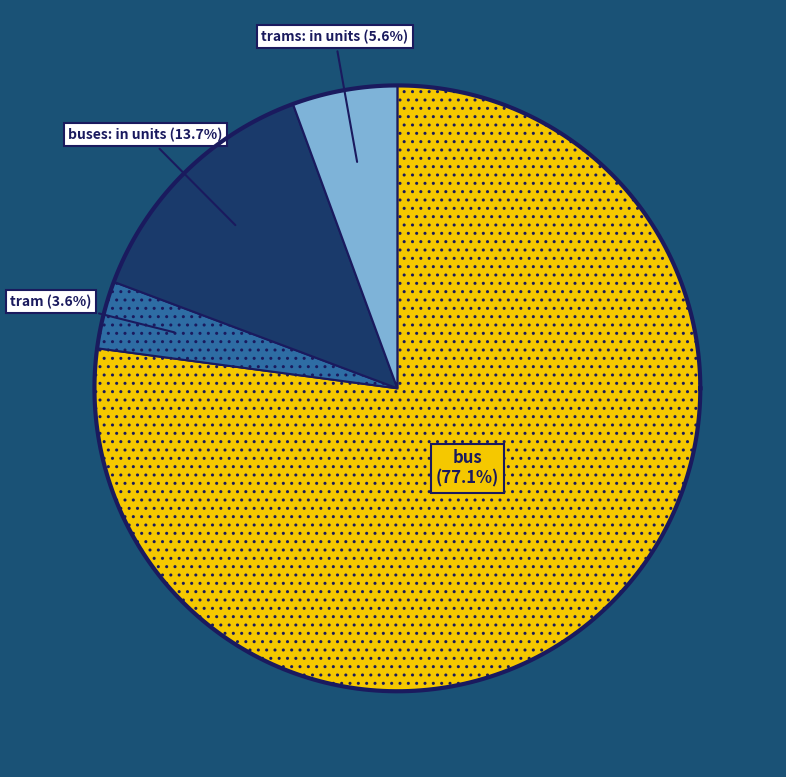

Do buses: in units and tram together represent more than half of the pie?

No